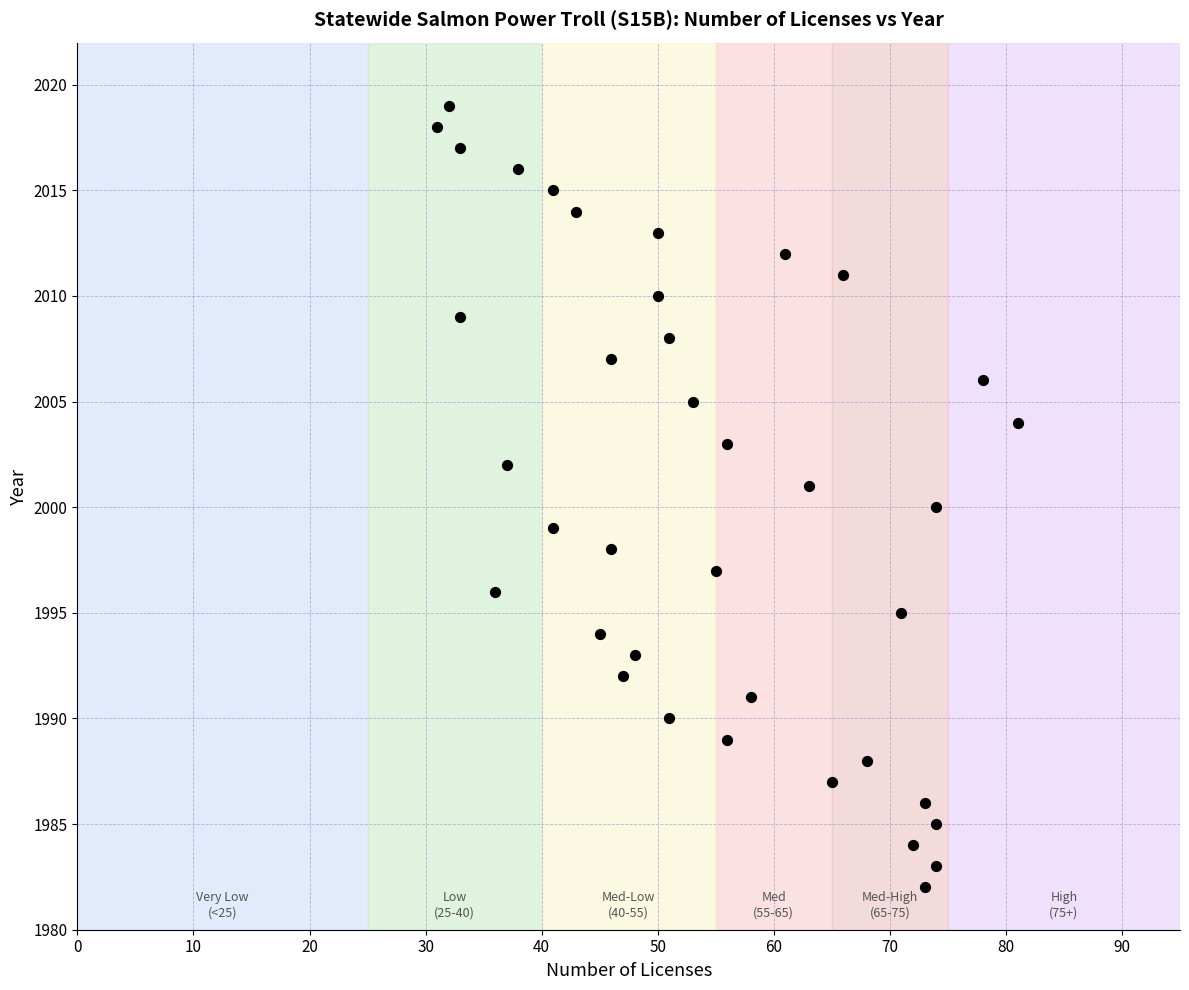

What is the range of X values (max minus min)?

50